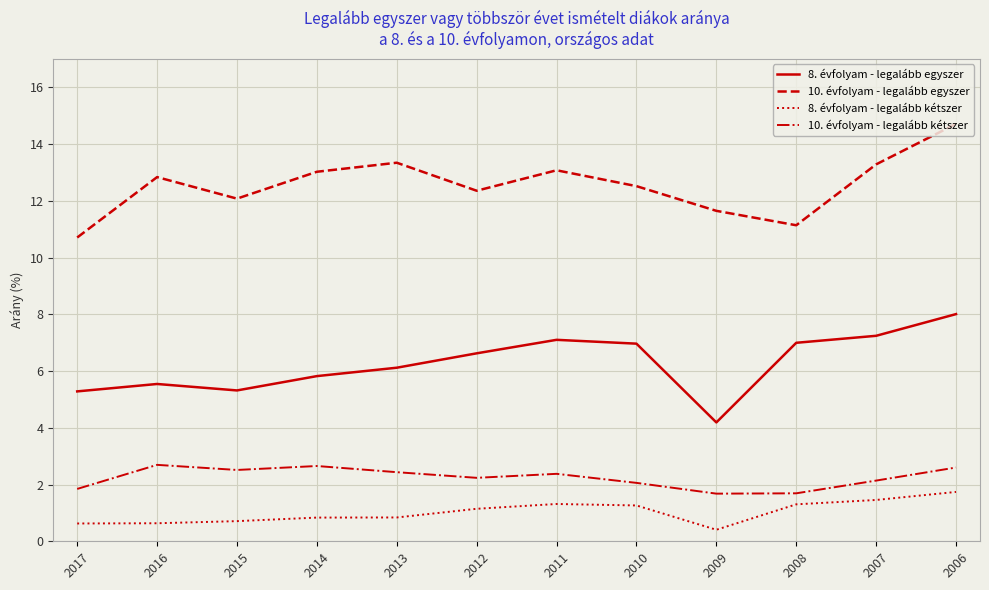

At which category is the sum across all series the highest?

2006